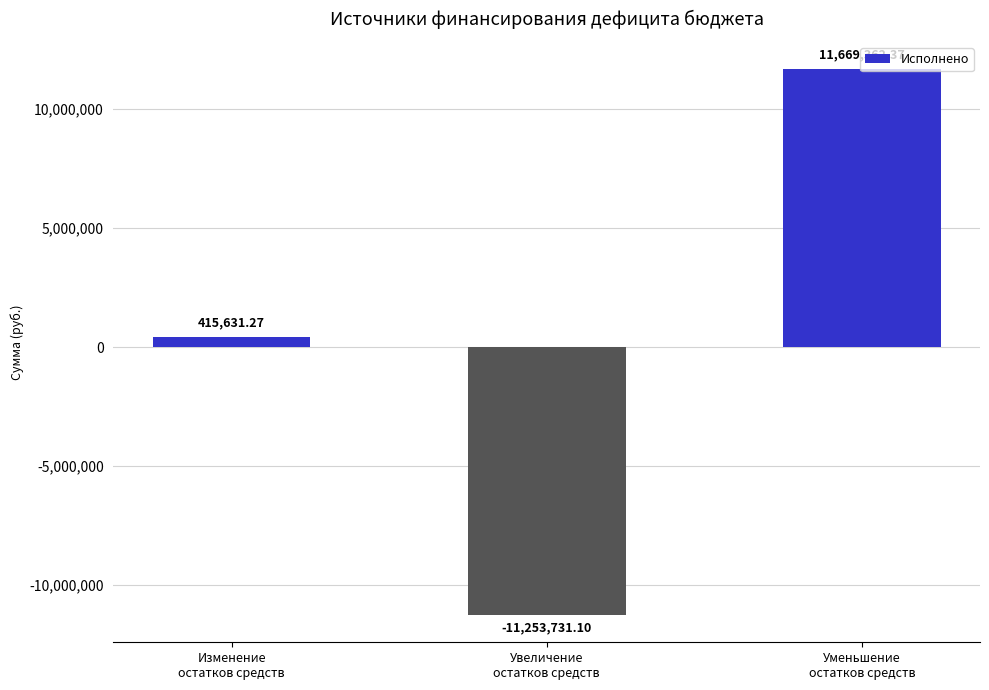

Which label corresponds to the largest value in the chart?

Уменьшение
остатков средств